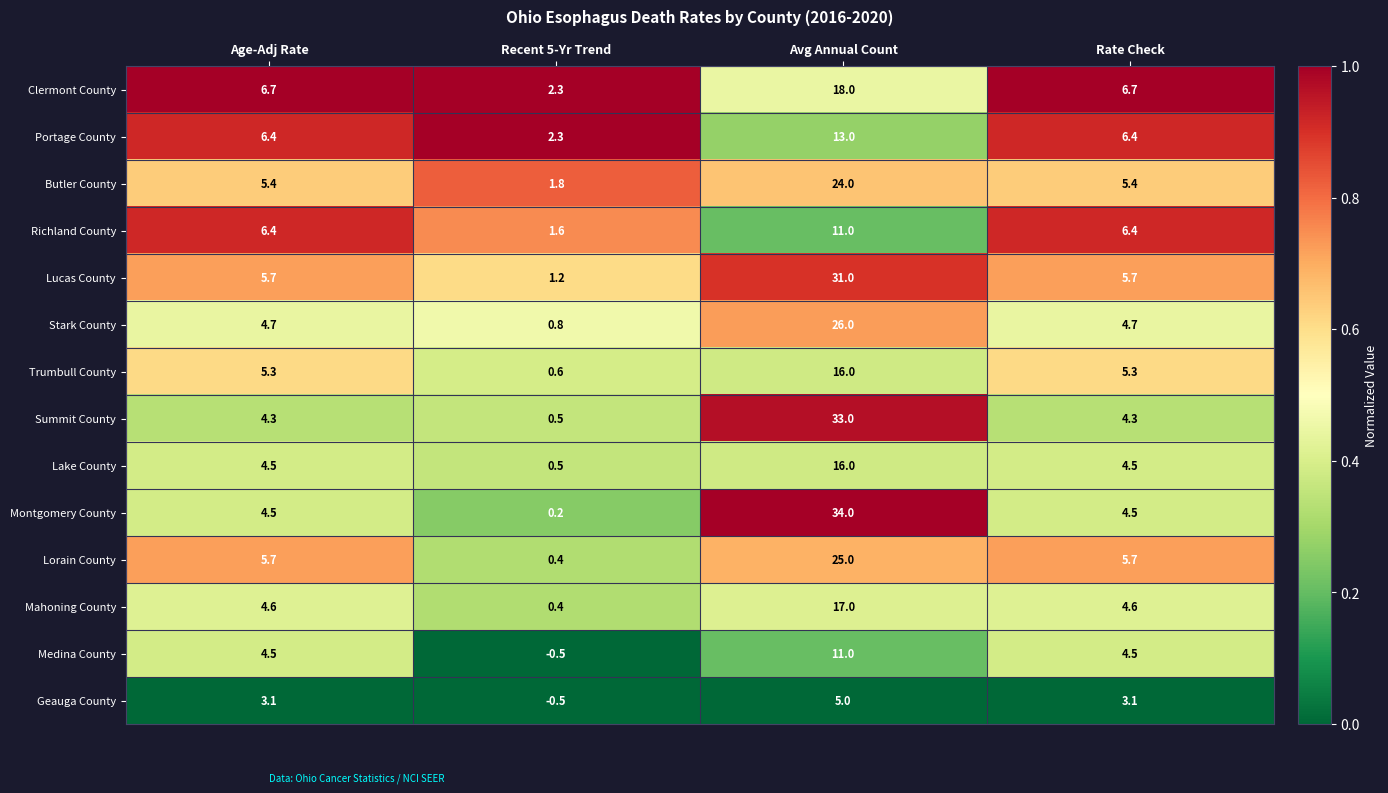

What is the highest value of the Portage County series?

13.0